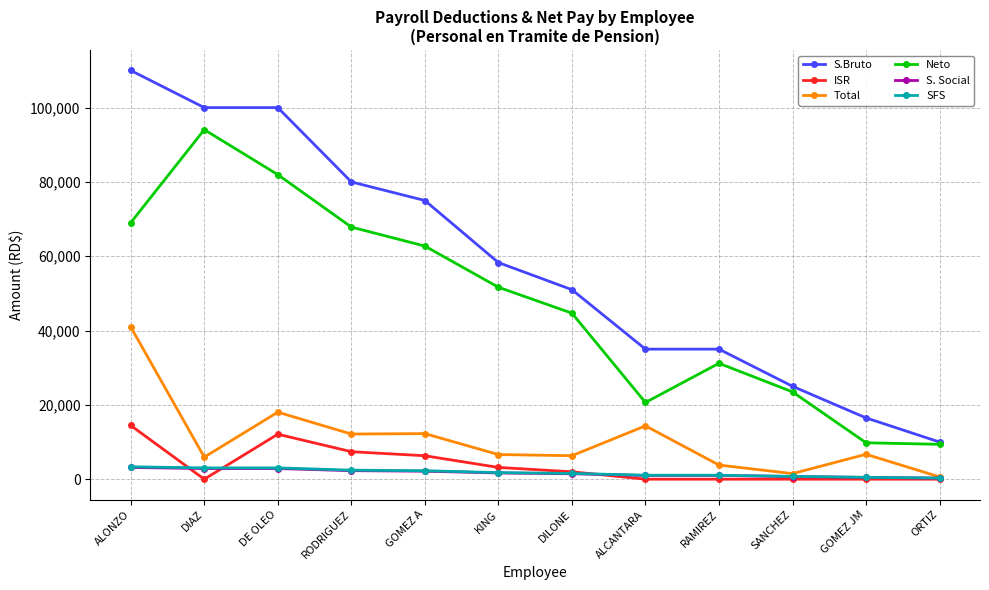

Which series has the largest total across all categories?

S.Bruto